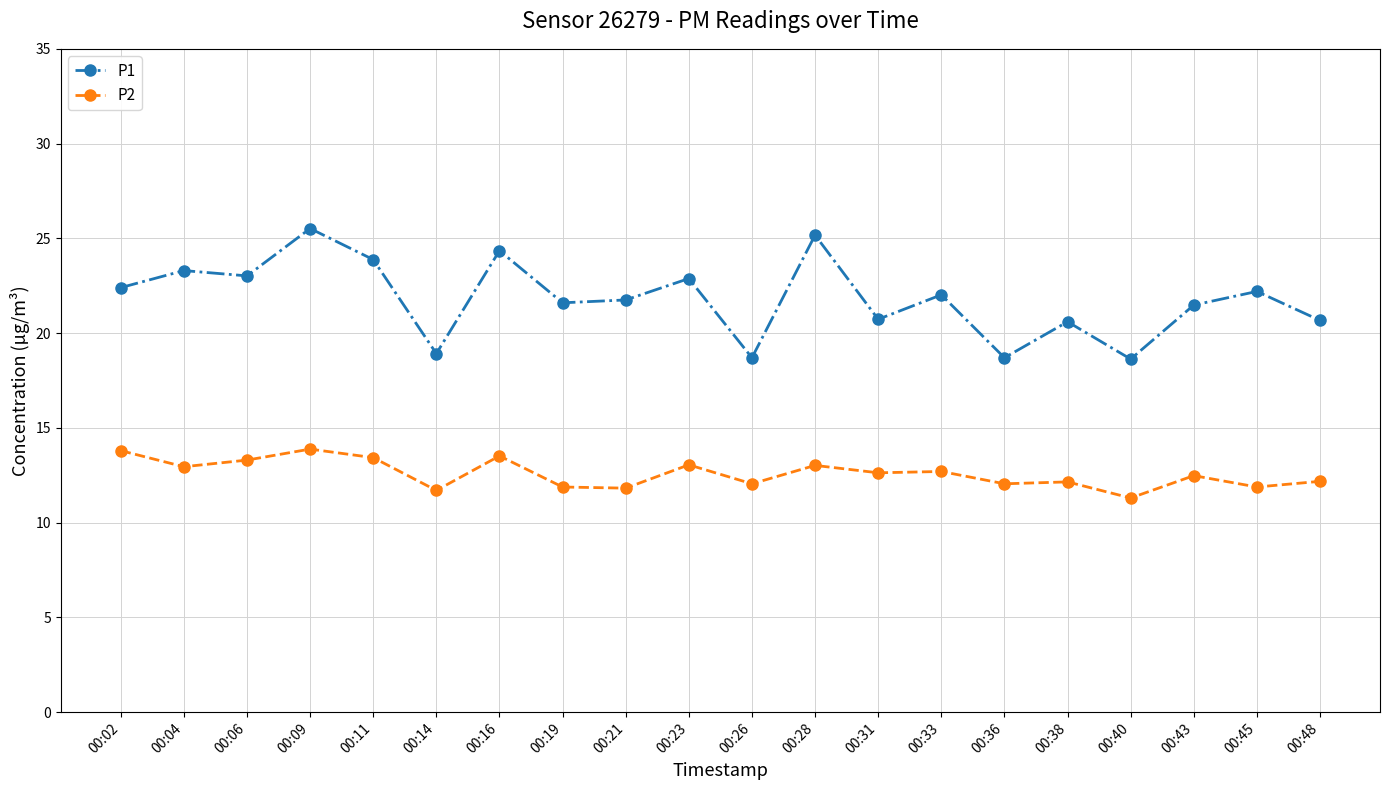

Rank the series by their average value, from lowest to highest.

P2, P1